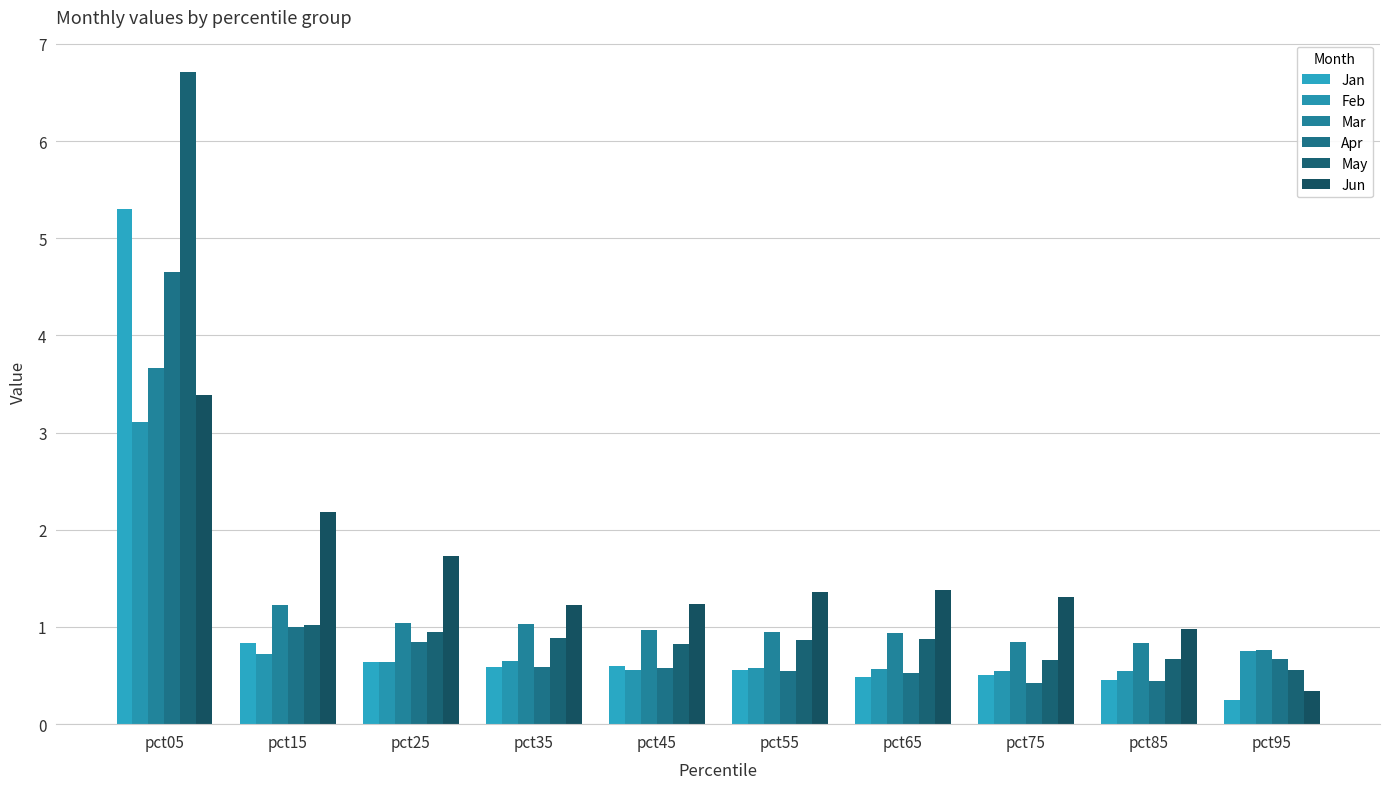

How many distinct data groups are displayed?

6